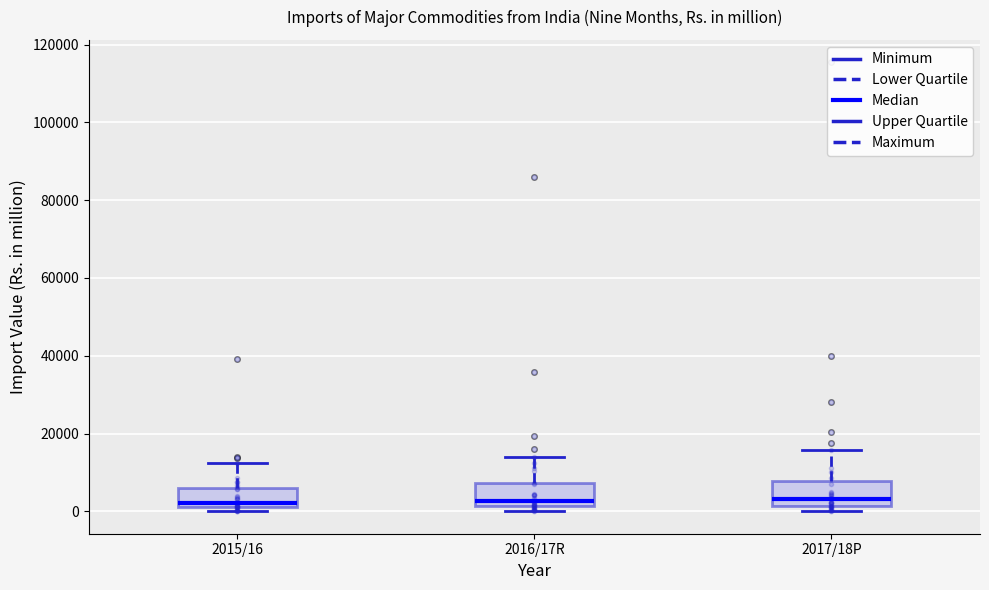

Where is the lower edge of the box for 2016/17R on the y-axis? The values are not printed on the chart, so give them approximately, as read against the axis.

2000